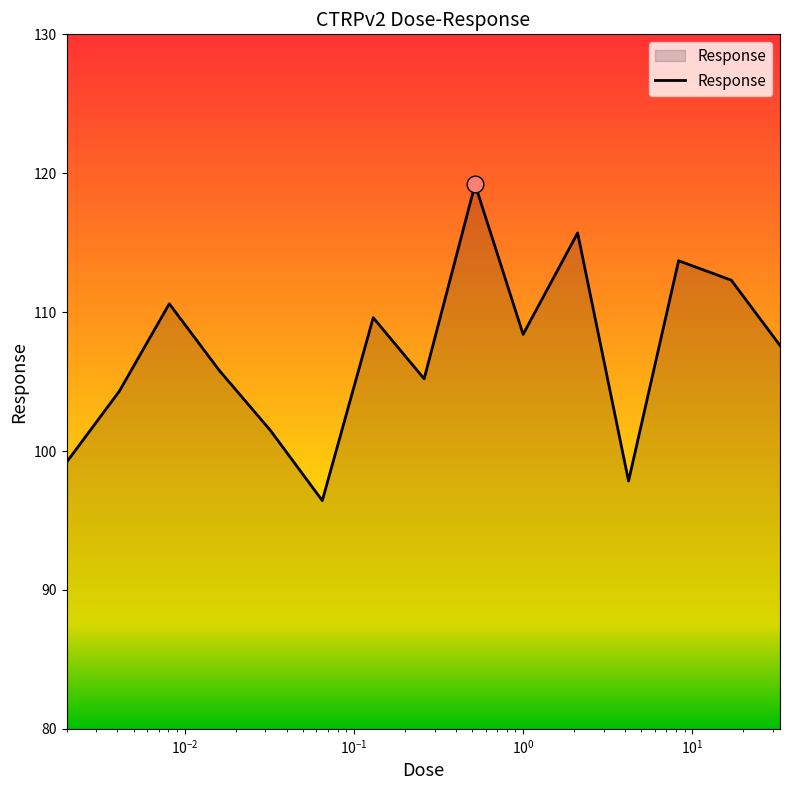

How many interior local peaks (higher than both neighbors) does the data have?

5